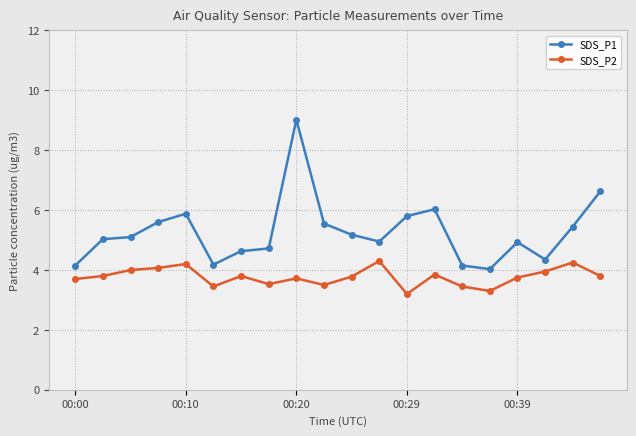

What is the value of the SDS_P2 point at the 7th from the left?

3.8